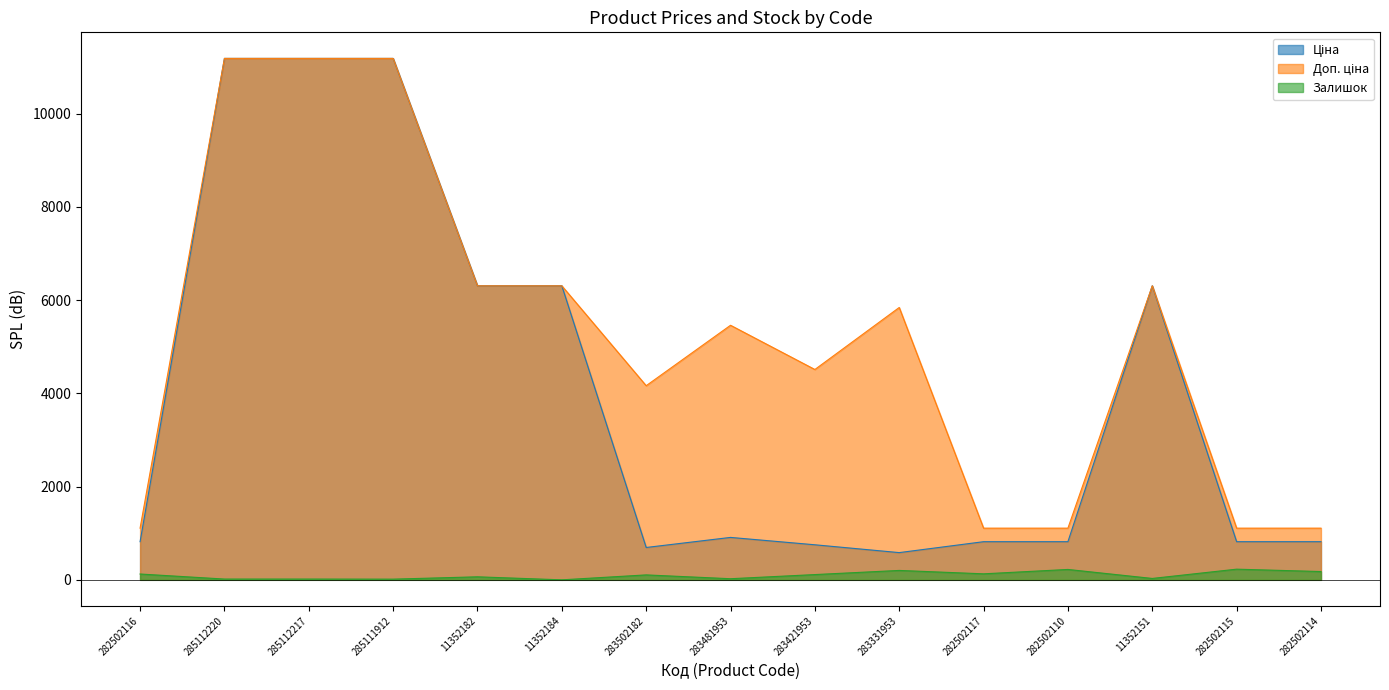

Reading left to right, extract all data points from this chart.

Ціна: 282502116=818.5	285112220=11188.2	285112217=11188.2	285111912=11188.2	11352182=6308.8	11352184=6308.8	283502182=694.3	283481953=910.4	283421953=752.2	283331953=584.4	282502117=818.5	282502110=818.5	11352151=6308.8	282502115=818.5	282502114=818.5
Доп. ціна: 282502116=1109.2	285112220=11188.2	285112217=11188.2	285111912=11188.2	11352182=6308.8	11352184=6308.8	283502182=4165.6	283481953=5462.3	283421953=4513.3	283331953=5843.9	282502117=1109.2	282502110=1109.2	11352151=6308.8	282502115=1109.2	282502114=1109.2
Залишок: 282502116=125.0	285112220=17.0	285112217=17.0	285111912=15.0	11352182=65.0	11352184=0.0	283502182=106.0	283481953=24.0	283421953=113.0	283331953=202.0	282502117=129.0	282502110=223.0	11352151=30.0	282502115=229.0	282502114=178.0